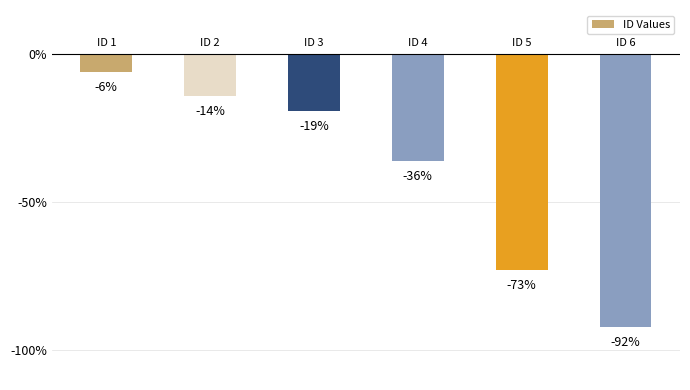

Are the bars horizontal?

No